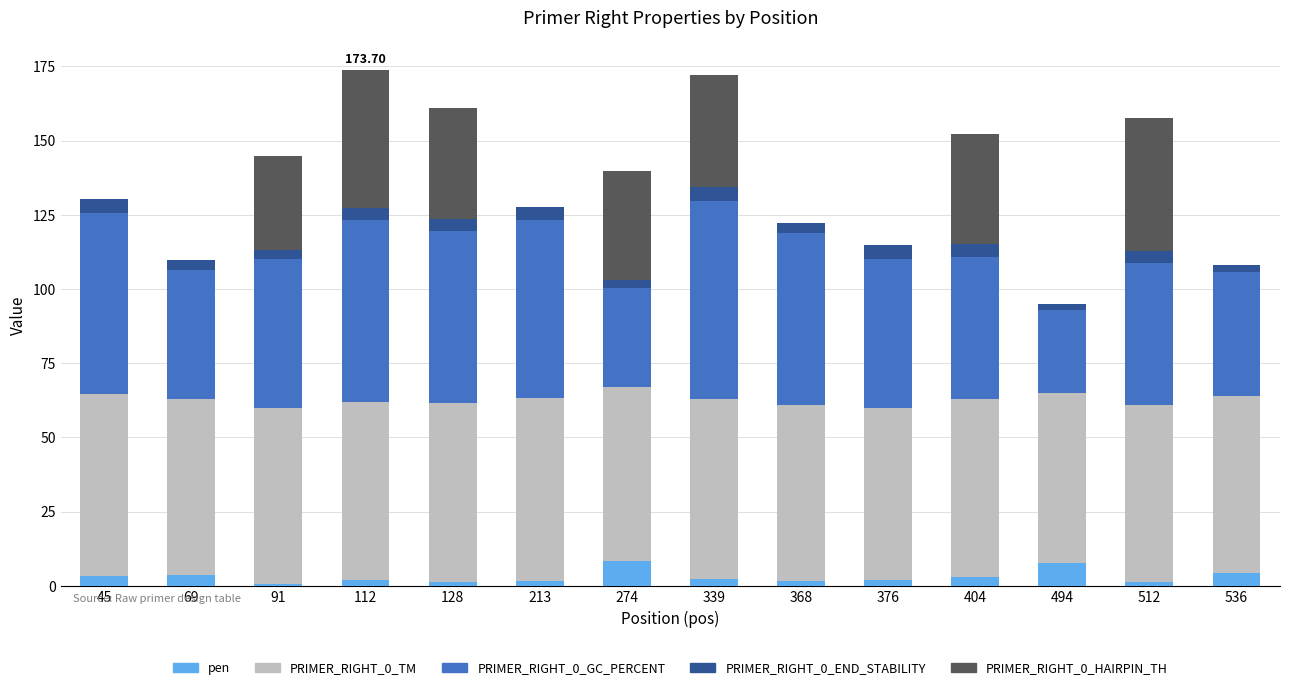

Where does the pen series first go above 2?

45